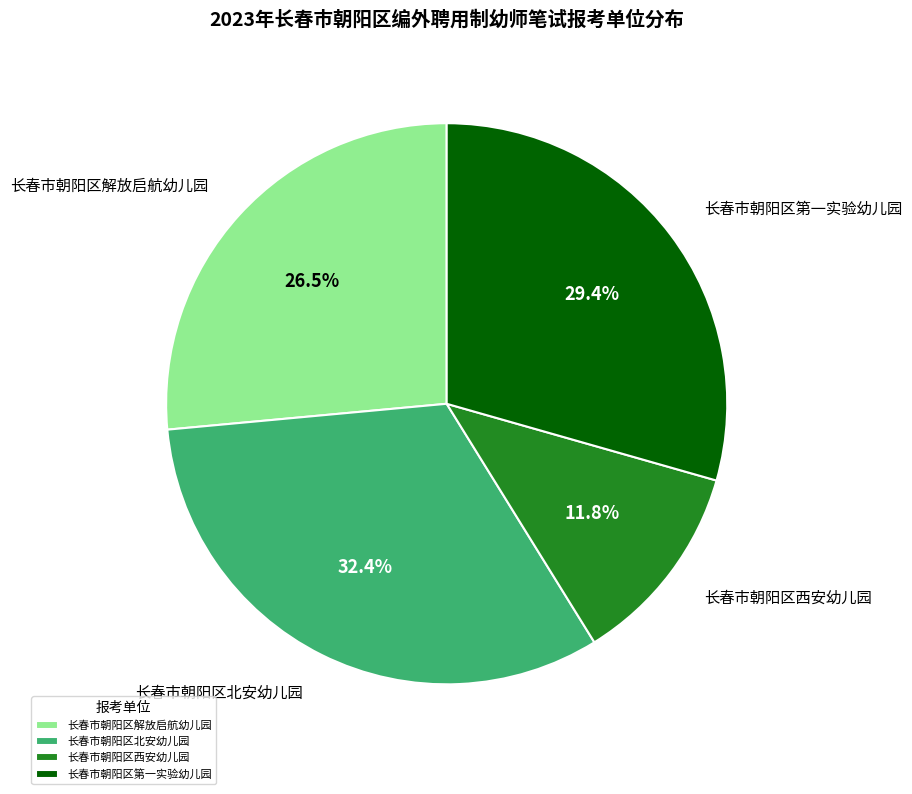

Which has a higher value, 长春市朝阳区第一实验幼儿园 or 长春市朝阳区北安幼儿园?

长春市朝阳区北安幼儿园